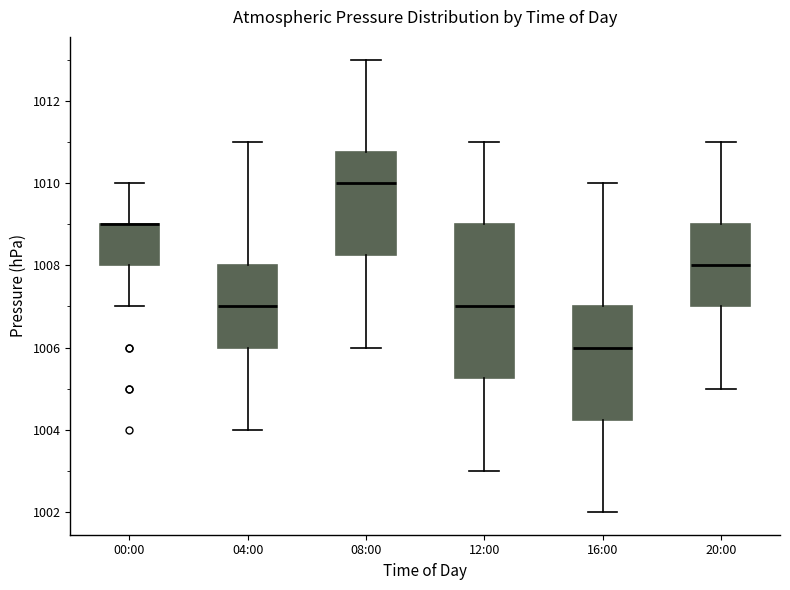

Reading left to right, transcribe this box plot: for each box, give where its median line is, the range the box spans, and where its two whiskers end, as read against the y-axis. The values are not printed on the chart, so give them approximately, as read against the axis.

00:00: median 1009.0 (drawn on the box's upper edge), box 1008.0 to 1009.0, whiskers 1007.0 to 1010.0
04:00: median 1007.0, box 1006.0 to 1008.0, whiskers 1004.0 to 1011.0
08:00: median 1010.0, box 1008.2 to 1010.8, whiskers 1006.0 to 1013.0
12:00: median 1007.0, box 1005.2 to 1009.0, whiskers 1003.0 to 1011.0
16:00: median 1006.0, box 1004.2 to 1007.0, whiskers 1002.0 to 1010.0
20:00: median 1008.0, box 1007.0 to 1009.0, whiskers 1005.0 to 1011.0